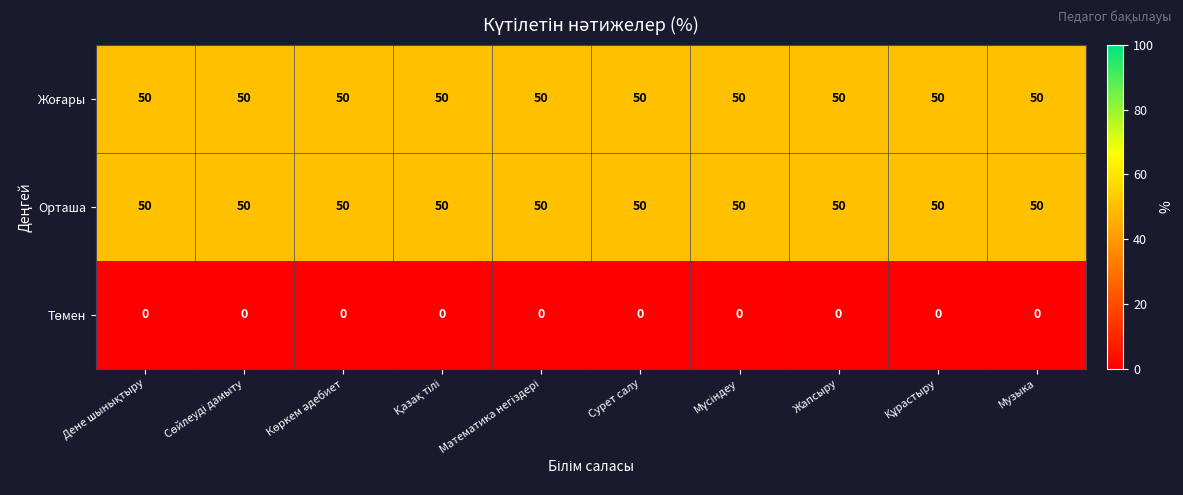

What is the maximum value for Орташа?

50